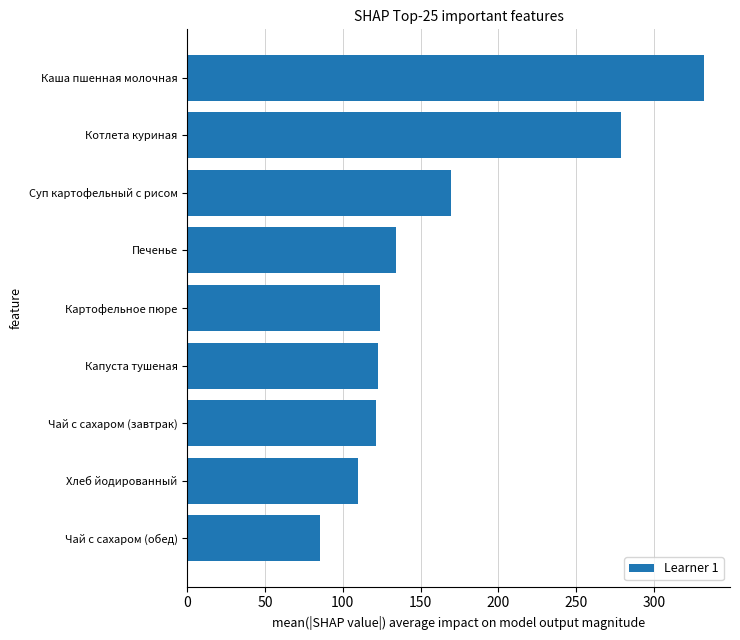

Are the bars grouped side by side (vs. stacked)?

No